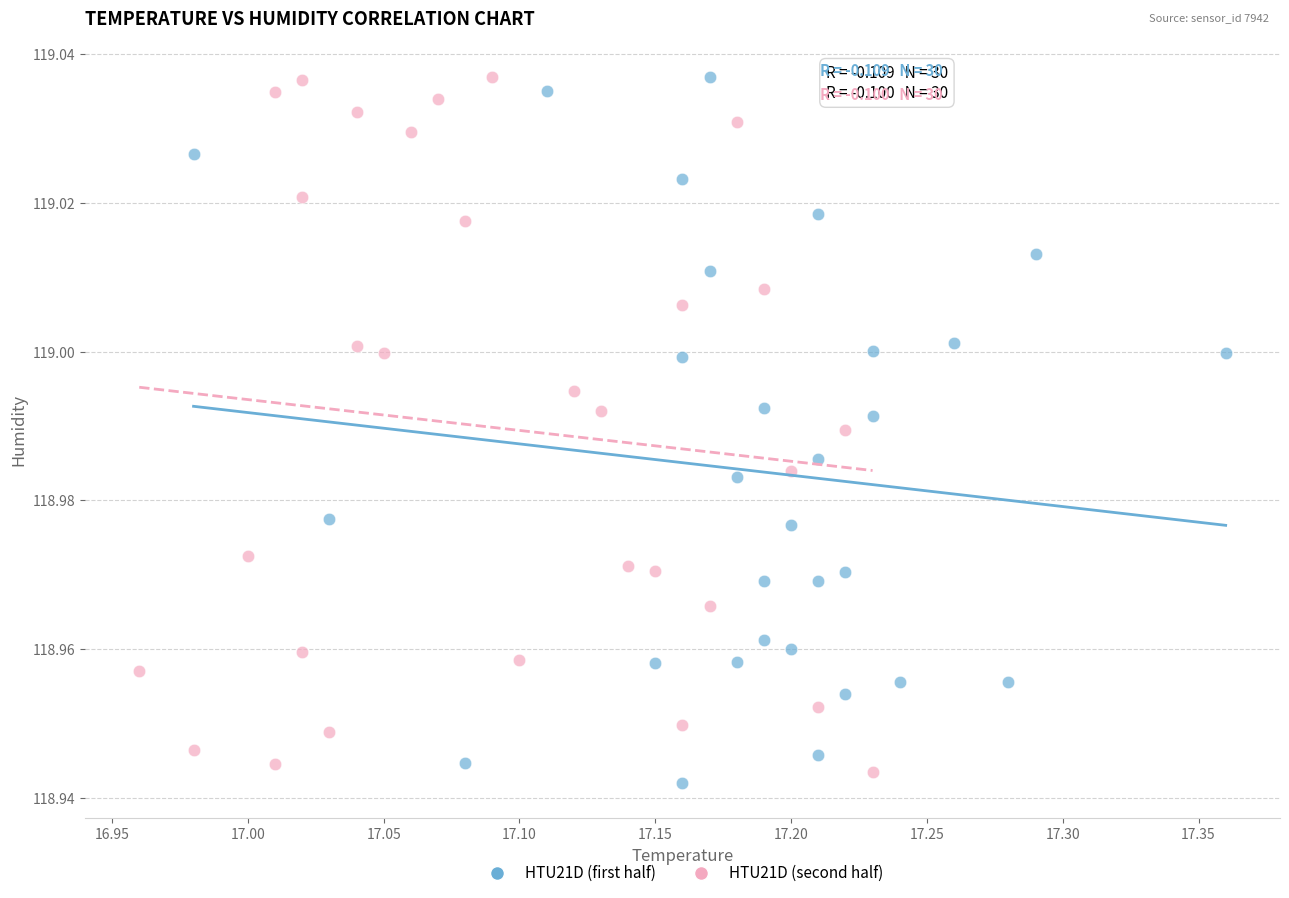

What are all the series names shown in the legend?

HTU21D (first half), HTU21D (second half)